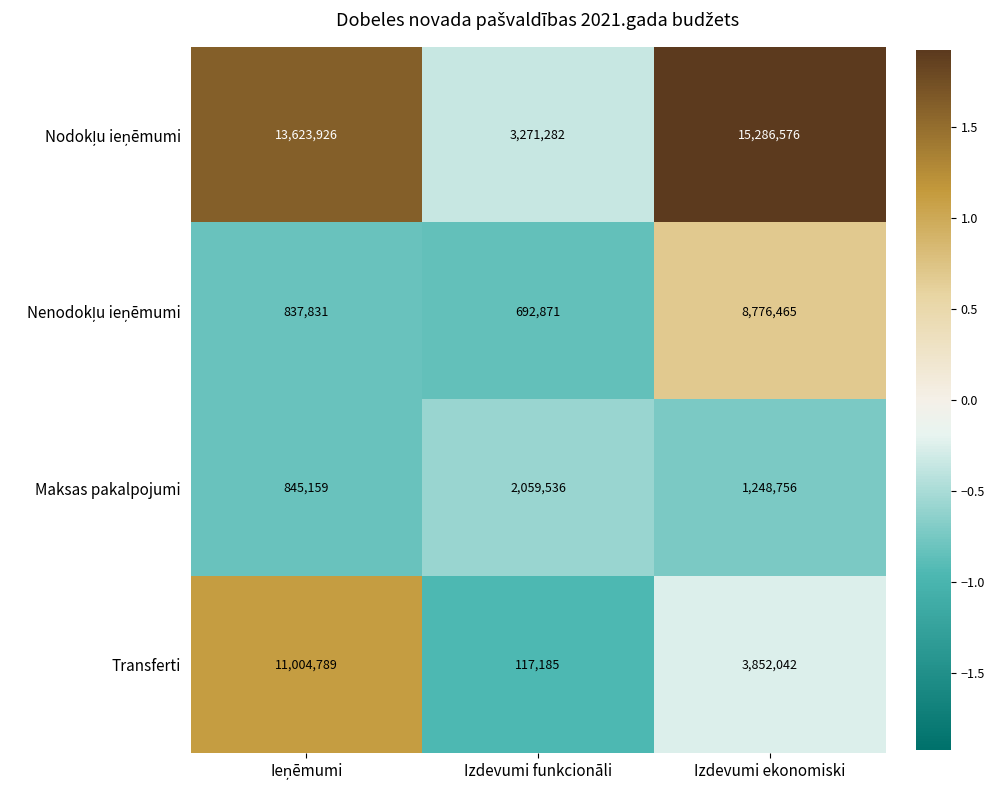

Where is Maksas pakalpojumi nearest to the value 1452347?

Izdevumi ekonomiski